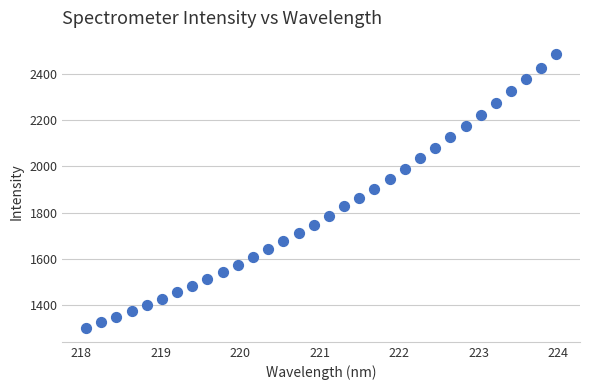

What is the range of X values (max minus min)?

5.9